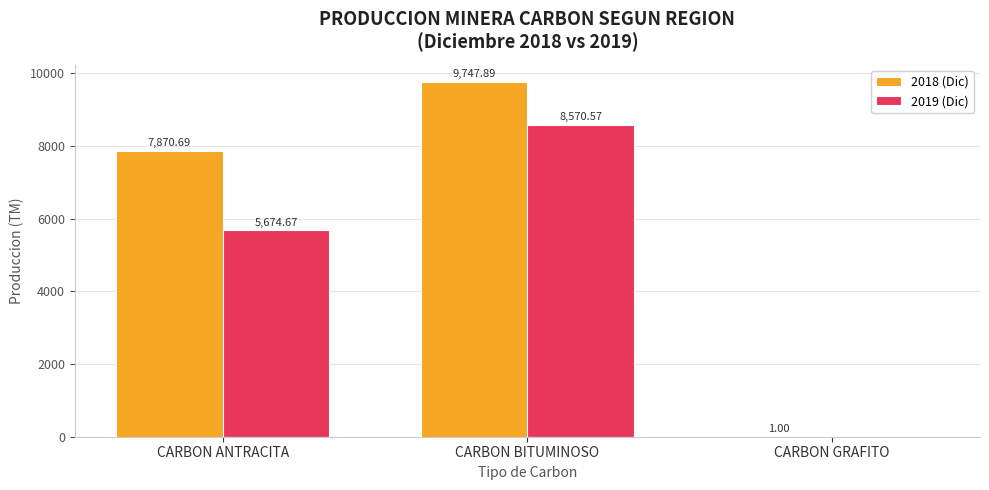

How many data points in 2019 (Dic) are above 5674?

2